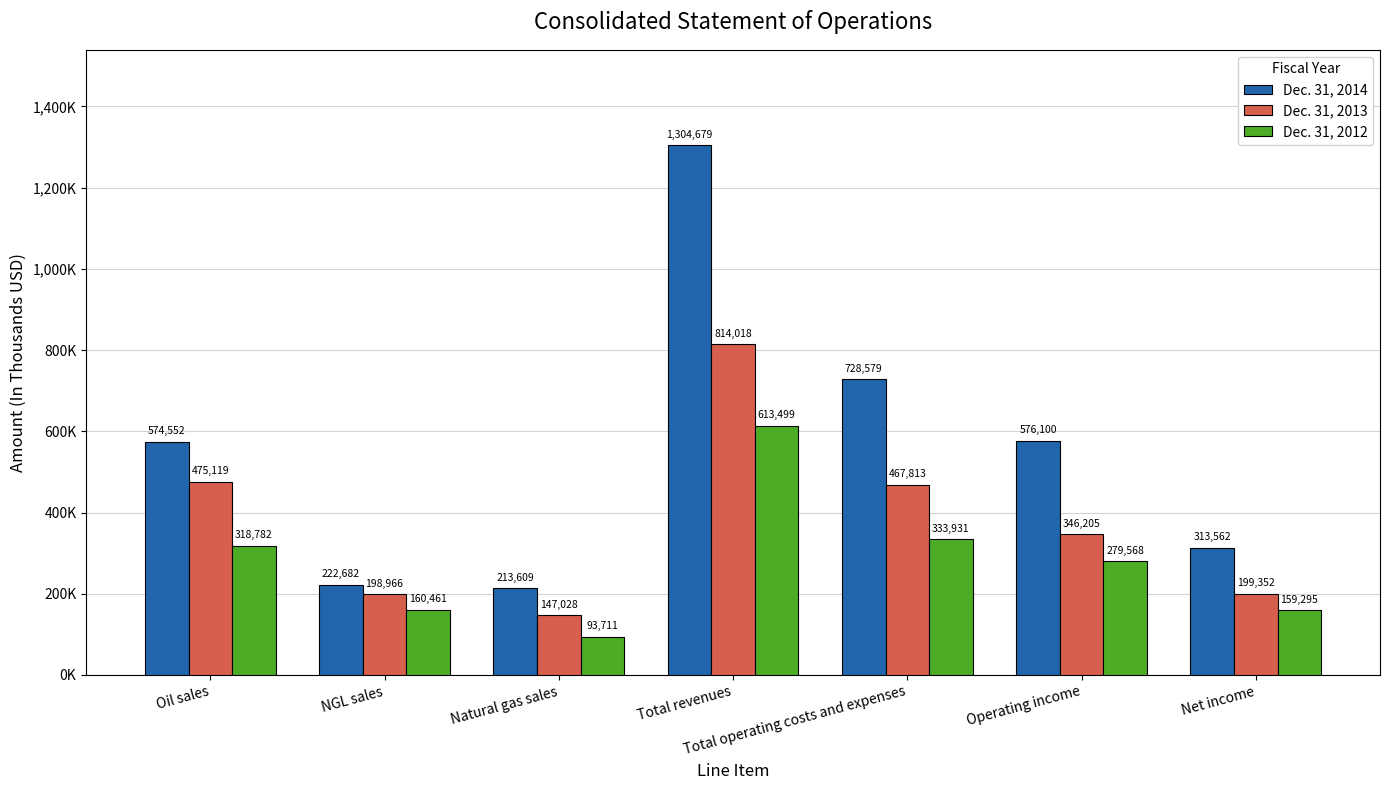

List the series in order of their overall mean, lowest first.

Dec. 31, 2012, Dec. 31, 2013, Dec. 31, 2014